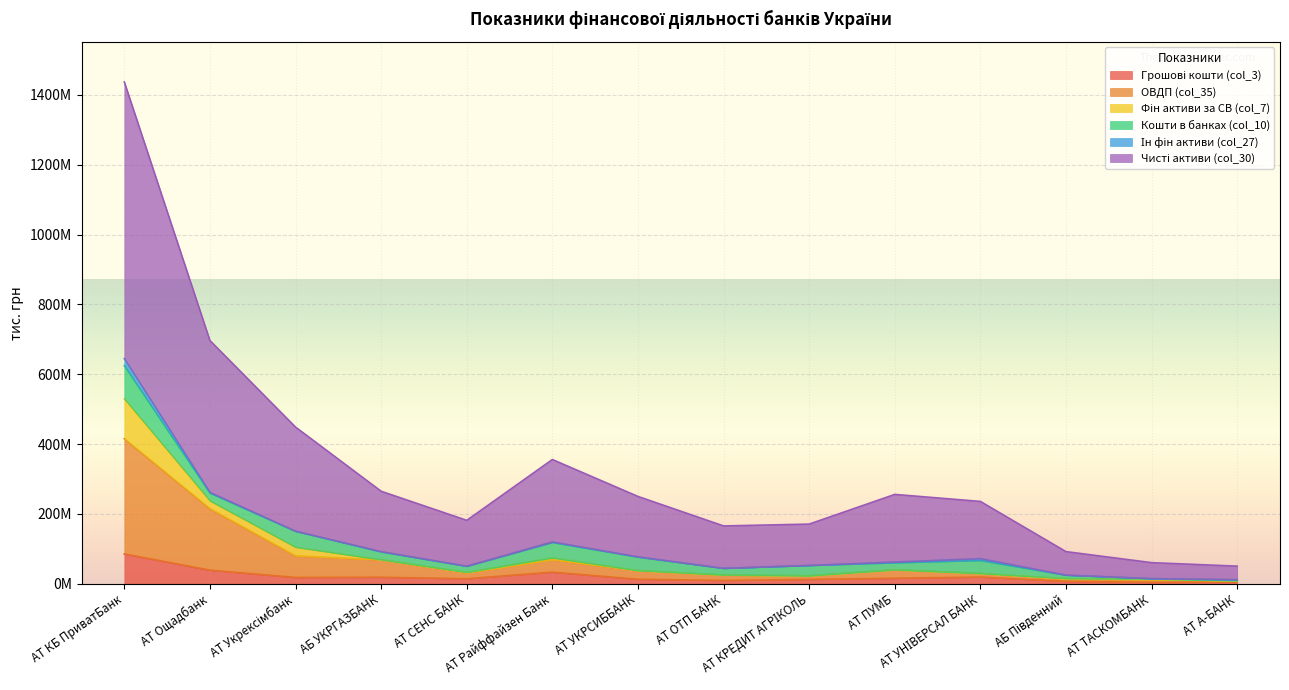

What position from the right is АТ Ощадбанк?

13